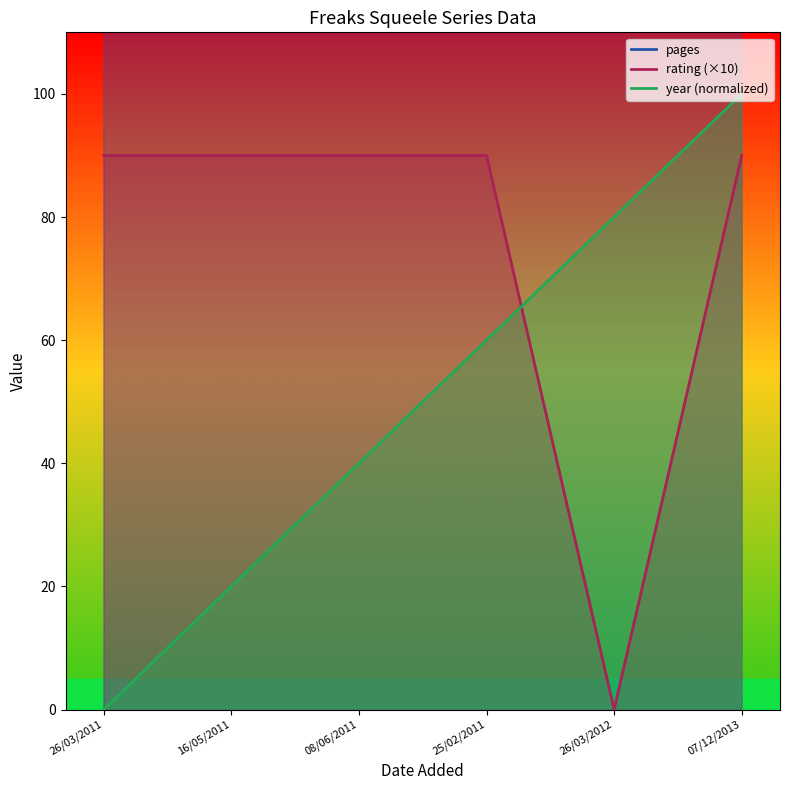

How many lines are shown in the chart?

3